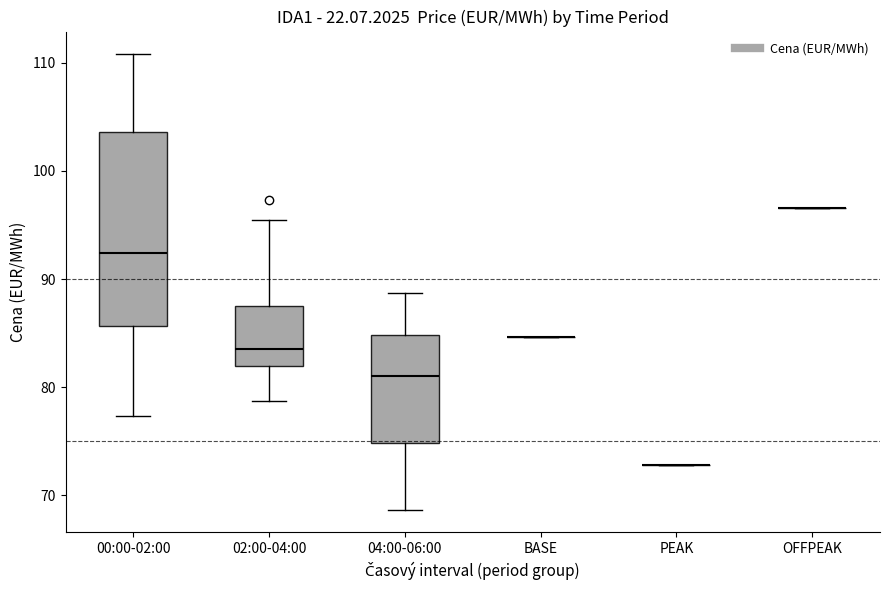

Reading left to right, read every box against the y-axis: the position of its median line, the range the box covers, and the ends of its whiskers. The values are not printed on the chart, so give them approximately, as read against the axis.

00:00-02:00: median 92, box 86 to 104, whiskers 77 to 111
02:00-04:00: median 84, box 82 to 88, whiskers 79 to 95
04:00-06:00: median 81, box 75 to 85, whiskers 69 to 89
BASE: box collapsed to a line at 85, whiskers 85 to 85
PEAK: box collapsed to a line at 73, whiskers 73 to 73
OFFPEAK: box collapsed to a line at 97, whiskers 97 to 97